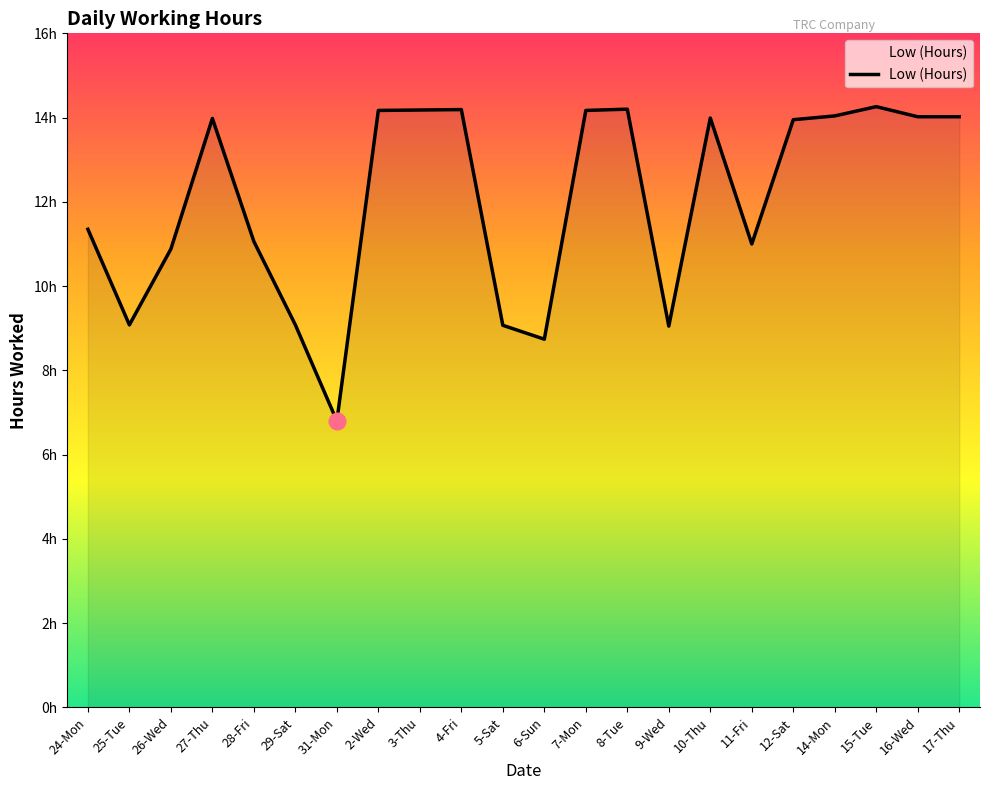

What is the difference between the maximum and second lowest values?

5.5